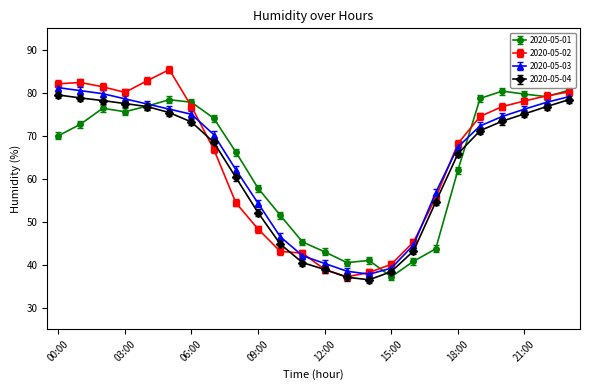

Which series has the widest spread of values?

2020-05-02